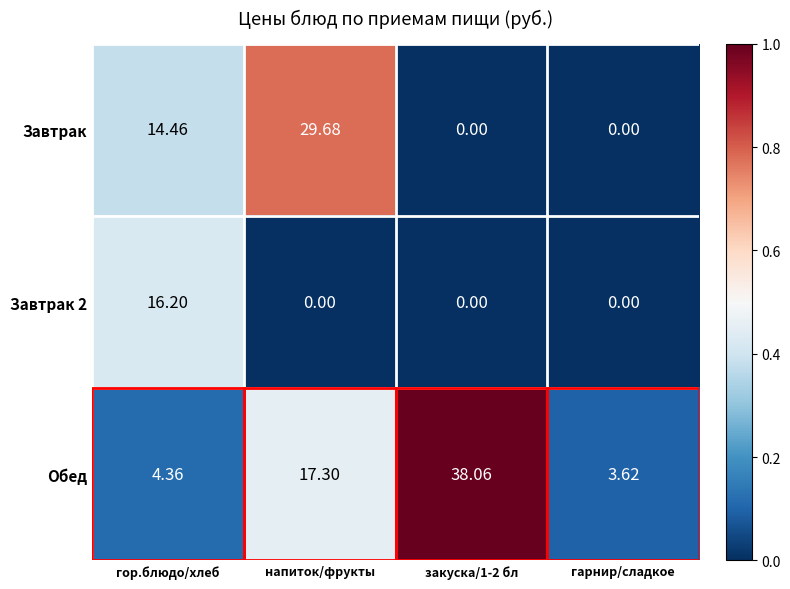

At which label does Завтрак 2 reach its peak?

гор.блюдо/хлеб